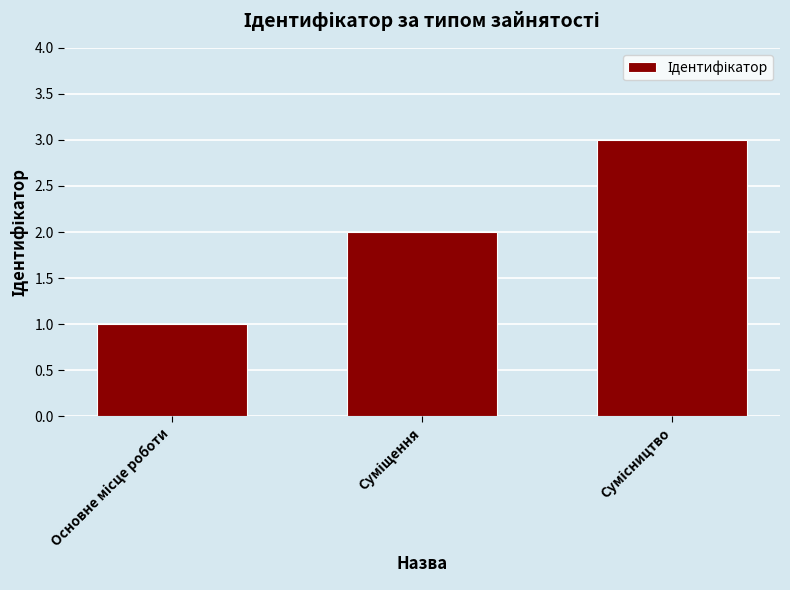

What is the maximum value shown in the chart?

3